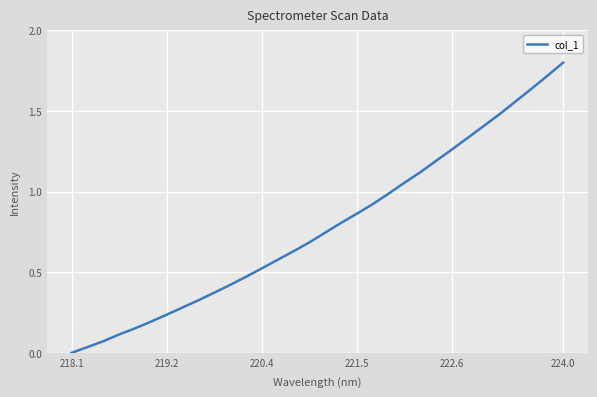

What is the difference between the maximum and minimum values?

1.8